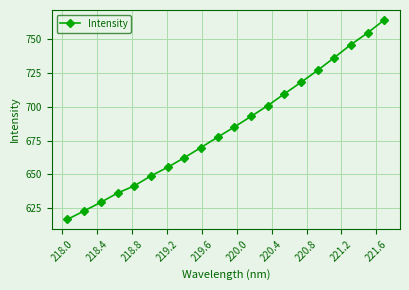

What is the value of the 8th point from the left?

662.3